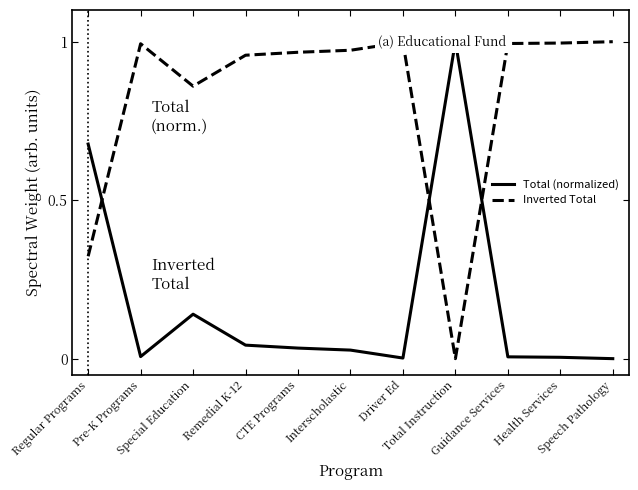

Where is the first local minimum for Total (normalized)?

Pre-K Programs